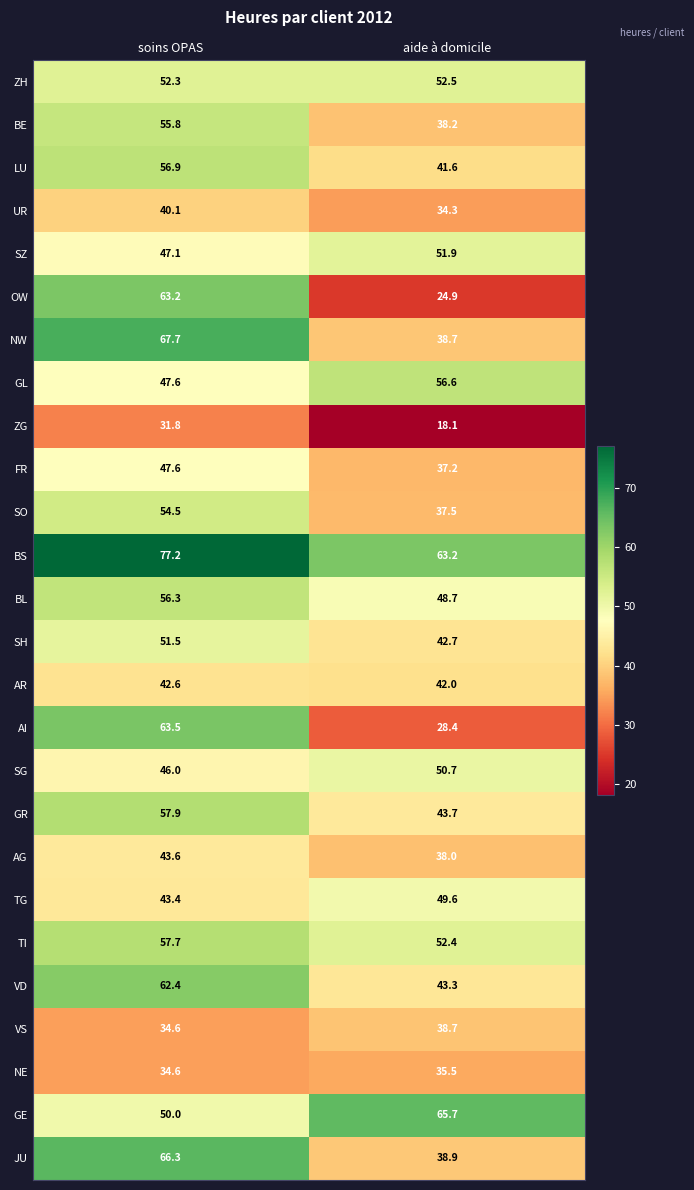

What is the difference between the highest and lowest values at aide à domicile?

47.6